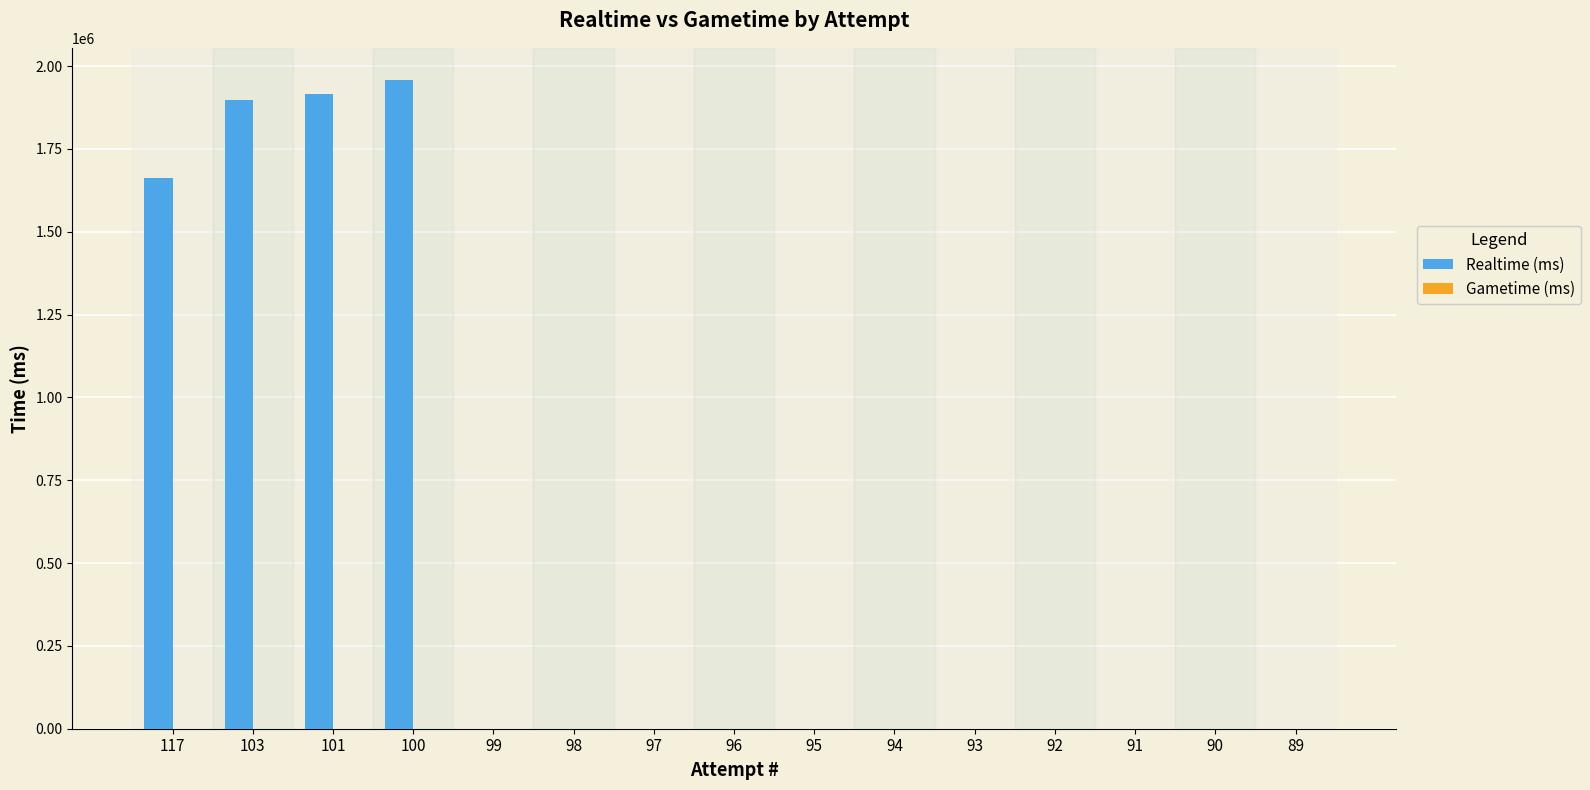

Are the bars grouped side by side (vs. stacked)?

No